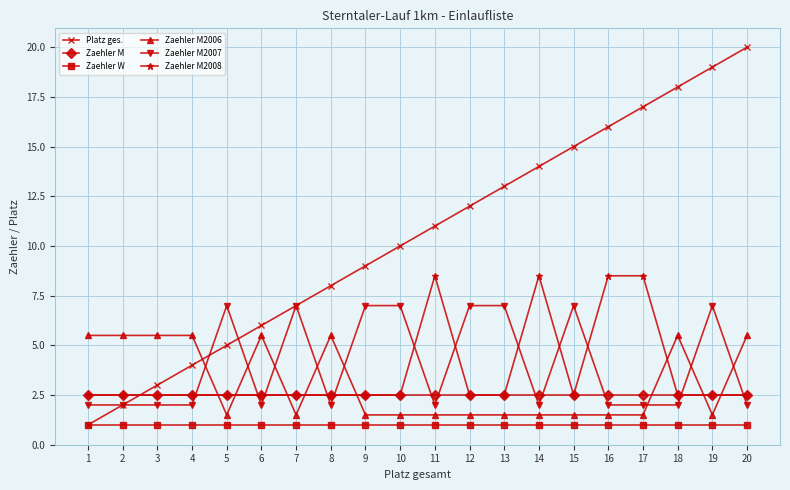

What is the sum of the Zaehler M2008 values at 20 and 3?

5.0